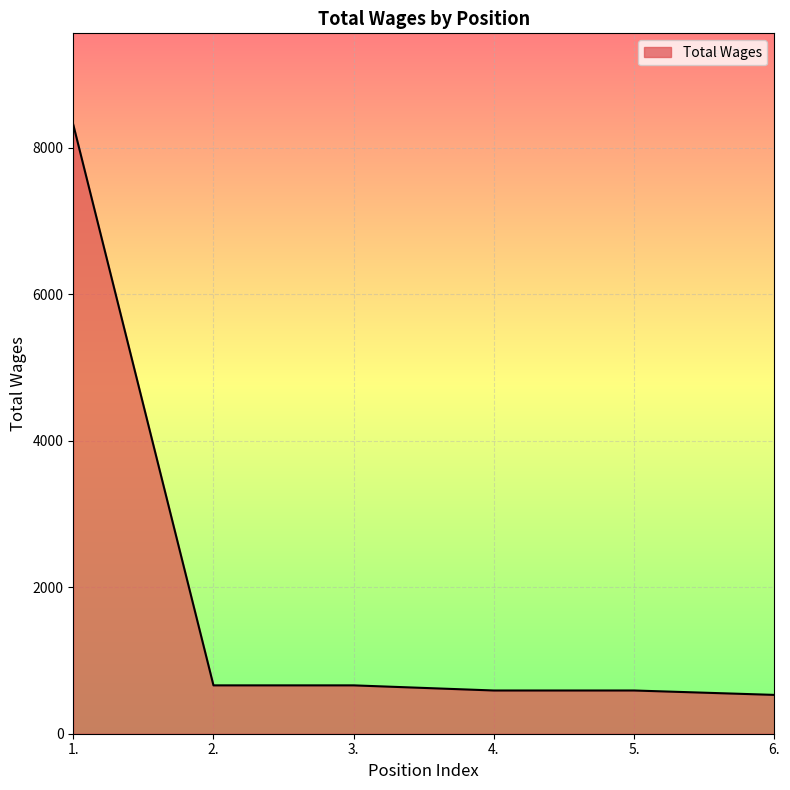

Is it true that the value at 6. is 193?

False